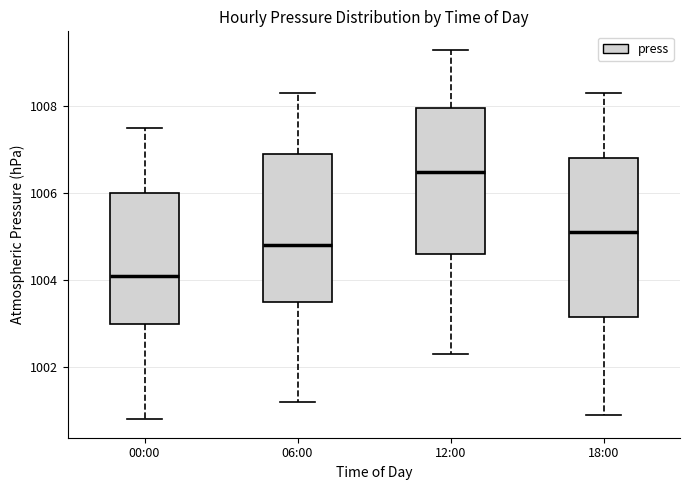

Reading left to right, read every box against the y-axis: the position of its median line, the range the box covers, and the ends of its whiskers. The values are not printed on the chart, so give them approximately, as read against the axis.

00:00: median 1004.2, box 1003.0 to 1006.0, whiskers 1000.8 to 1007.6
06:00: median 1004.8, box 1003.6 to 1007.0, whiskers 1001.2 to 1008.4
12:00: median 1006.6, box 1004.6 to 1008.0, whiskers 1002.4 to 1009.4
18:00: median 1005.2, box 1003.2 to 1006.8, whiskers 1001.0 to 1008.4